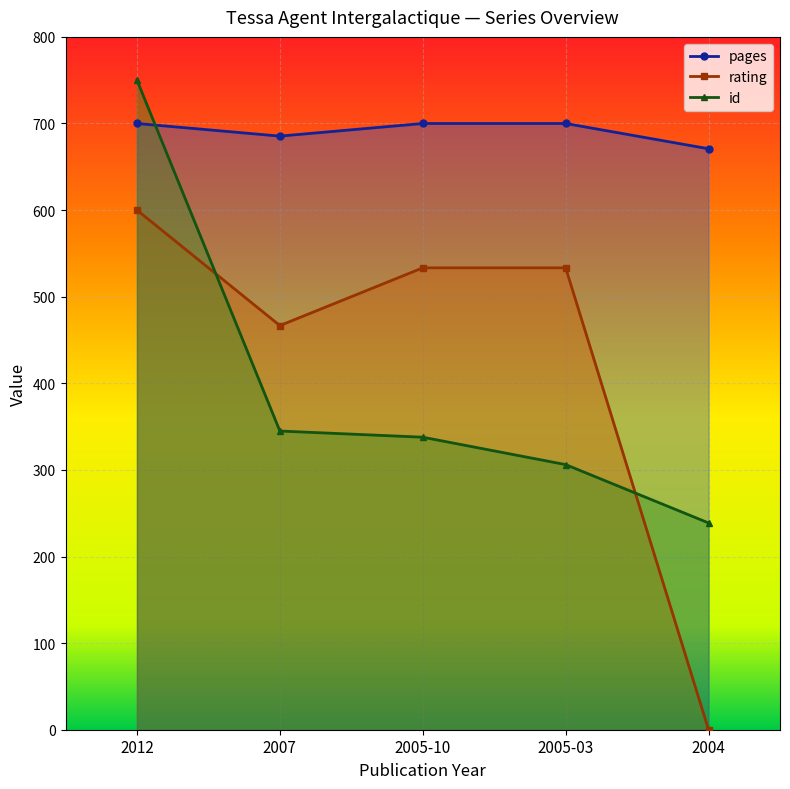

Which series has the largest total across all categories?

pages